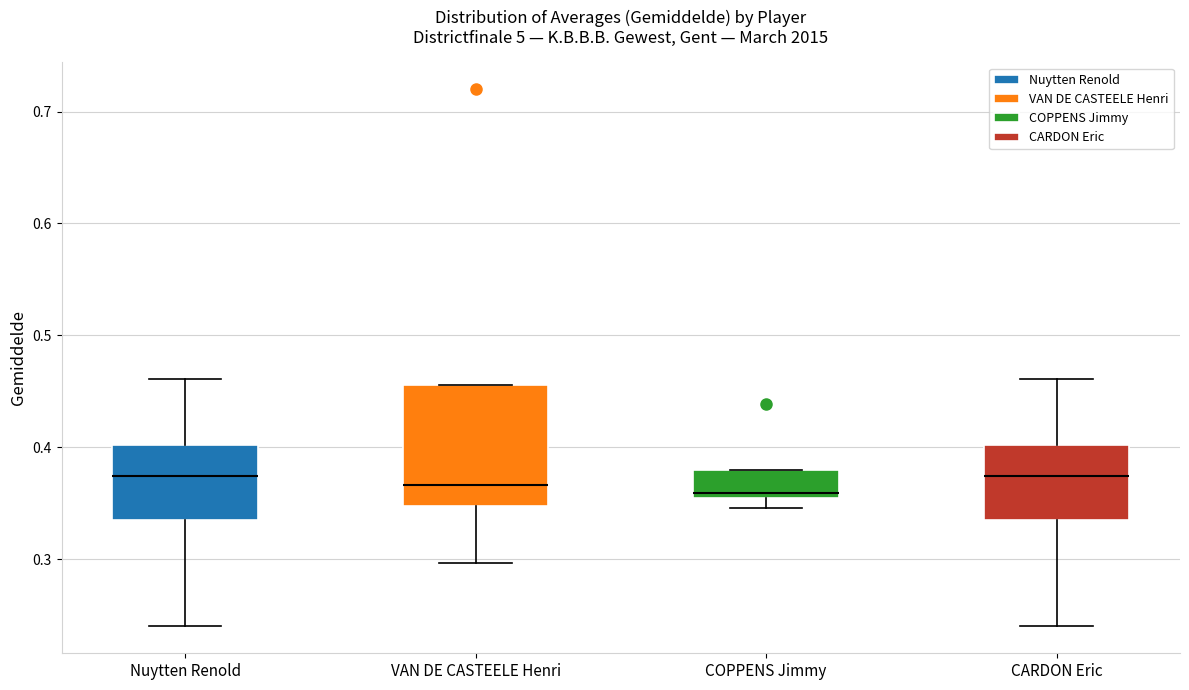

Where is the upper edge of the box for Nuytten Renold on the y-axis? The values are not printed on the chart, so give them approximately, as read against the axis.

0.40